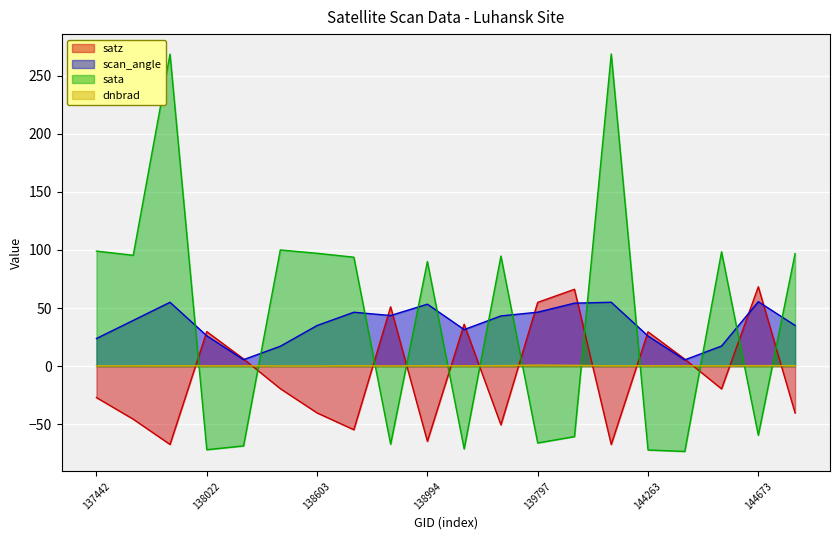

Is the value of satz at 138010 greater than the value of dnbrad at 139783?

No